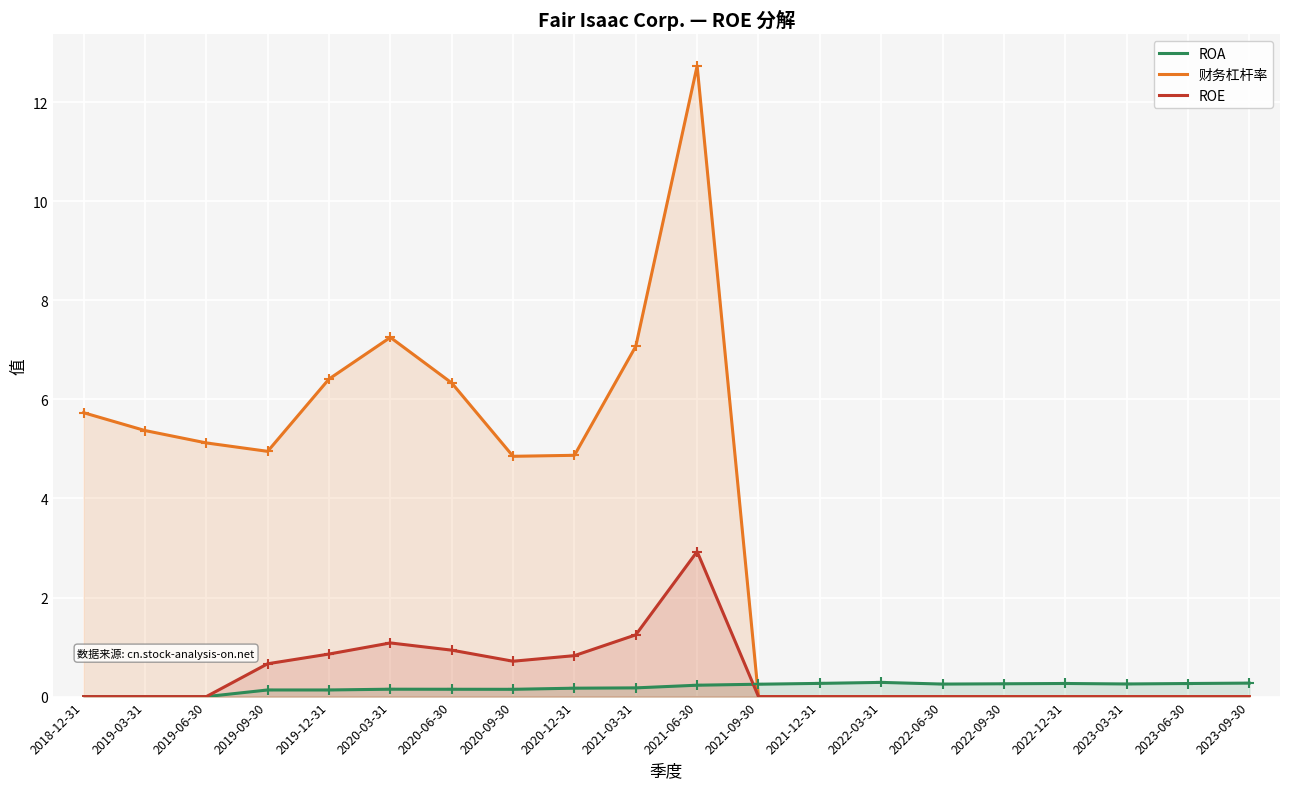

What is the highest value of the ROA series?

0.3